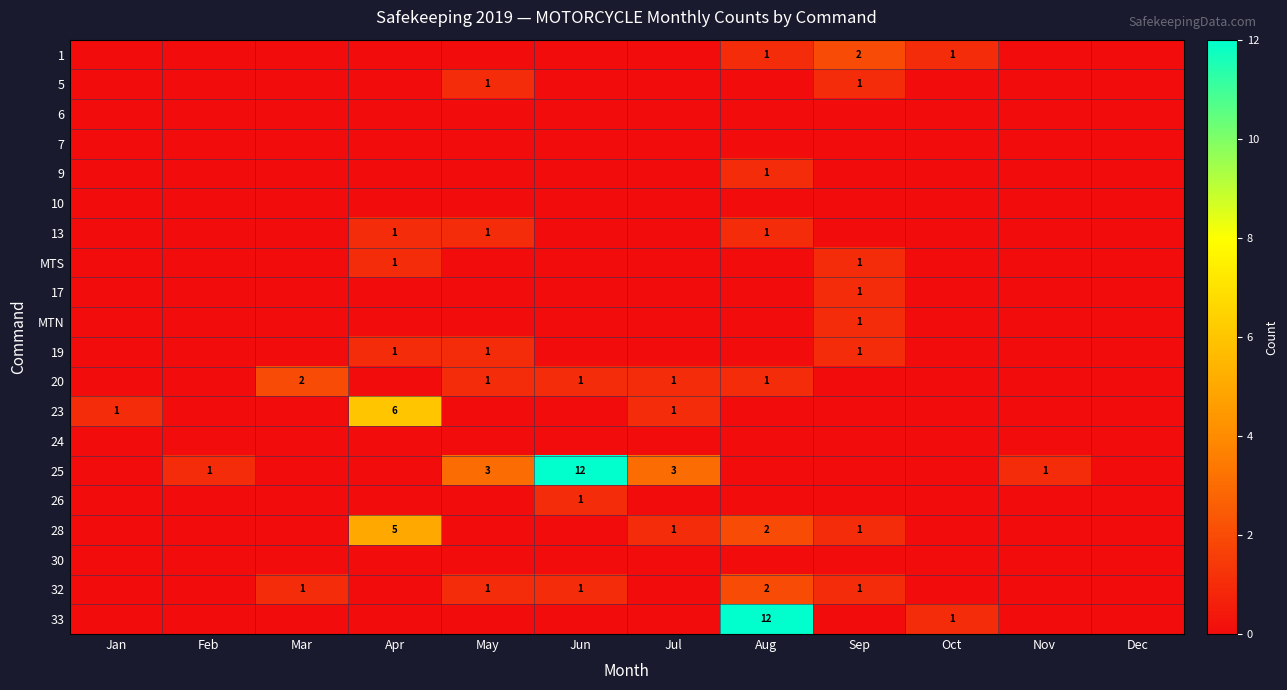

How many distinct data groups are displayed?

20